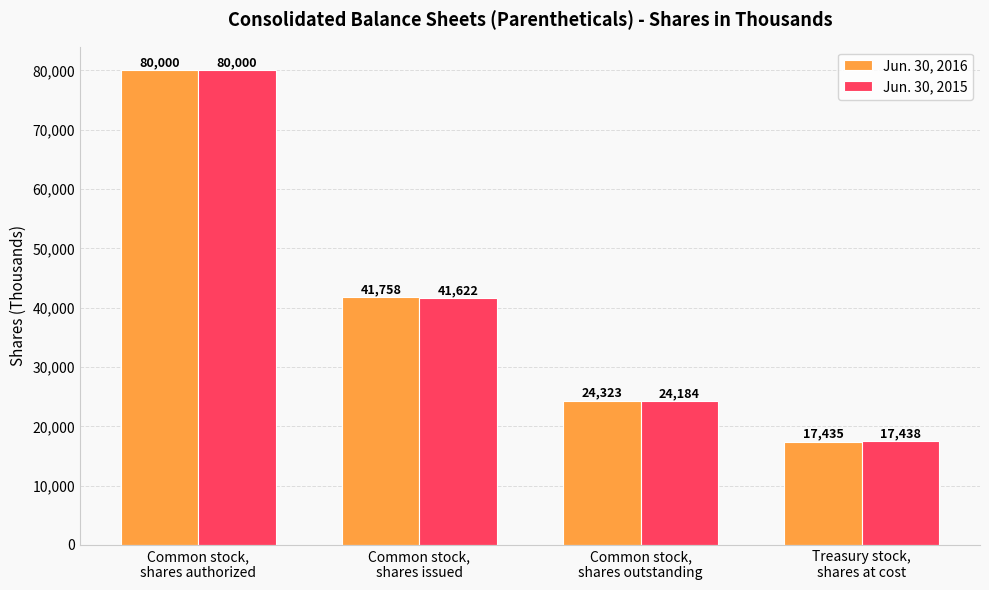

What is the difference between the maximum and second lowest values in the Jun. 30, 2015 series?

55816